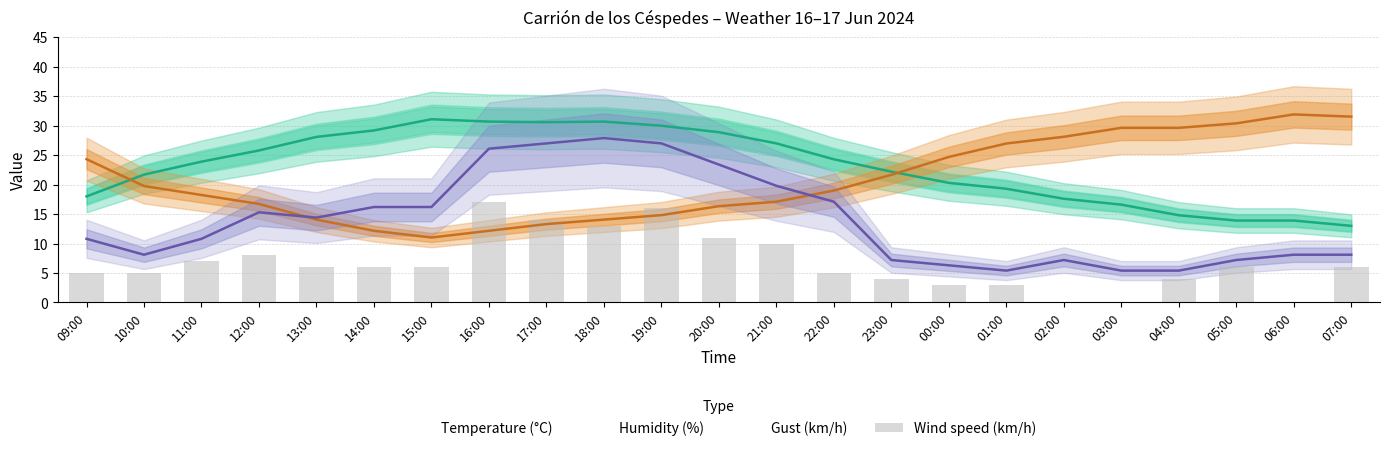

How many bars are there in total?

23